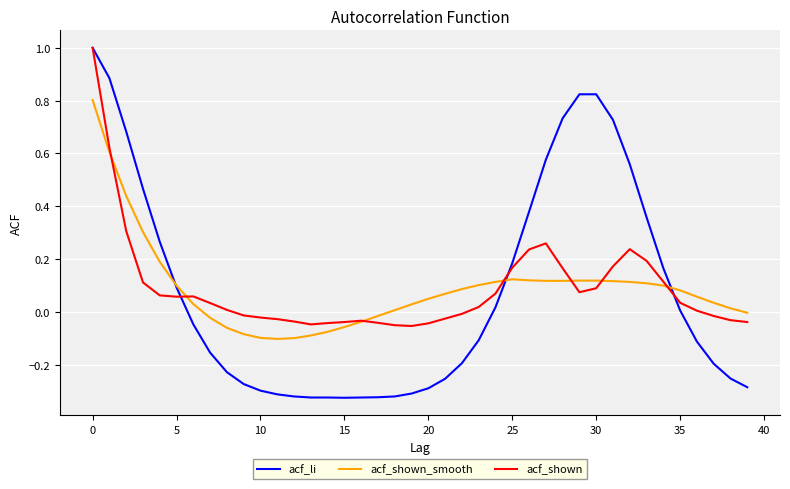

Count the number of data series in this chart.

3